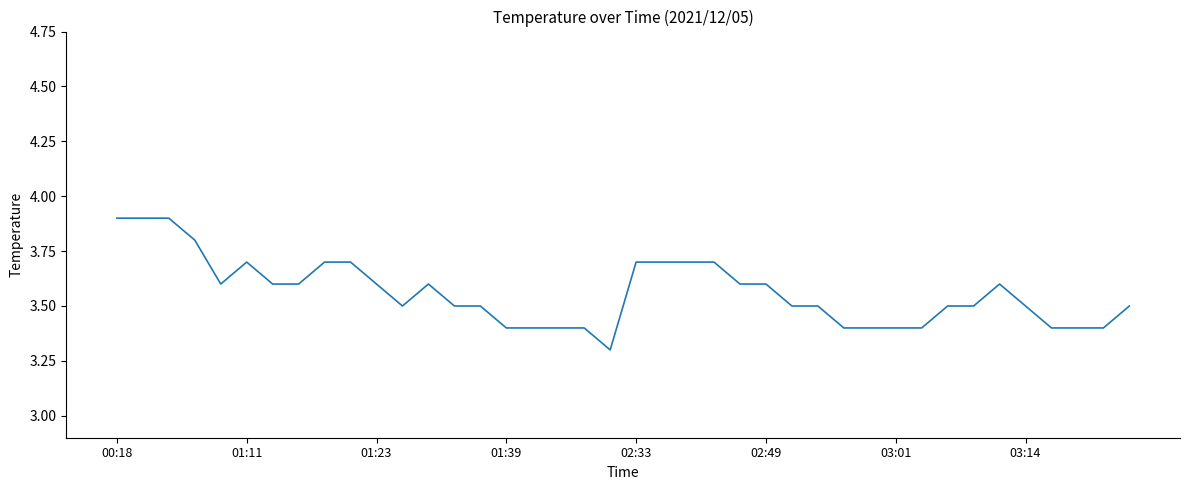

What is the greatest value displayed?

3.9